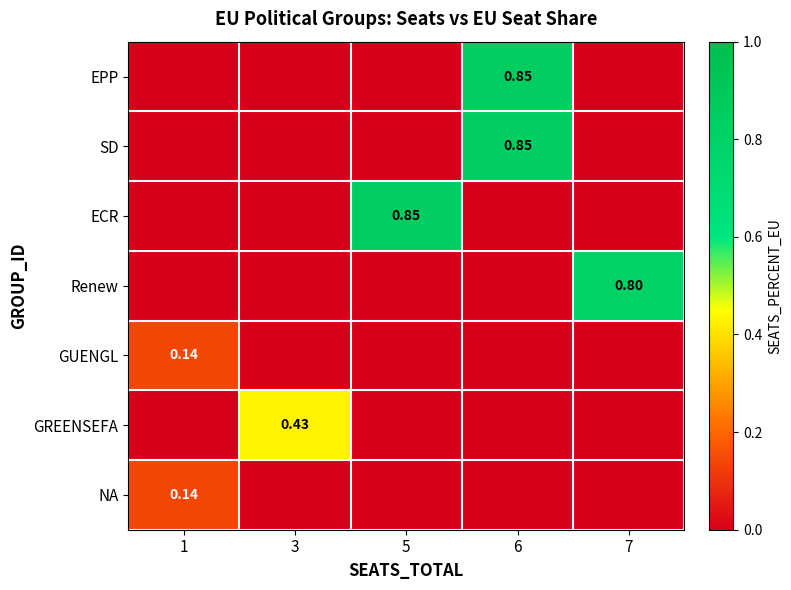

List the series in order of their peak value, highest first.

EPP, SD, ECR, Renew, GREENSEFA, GUENGL, NA